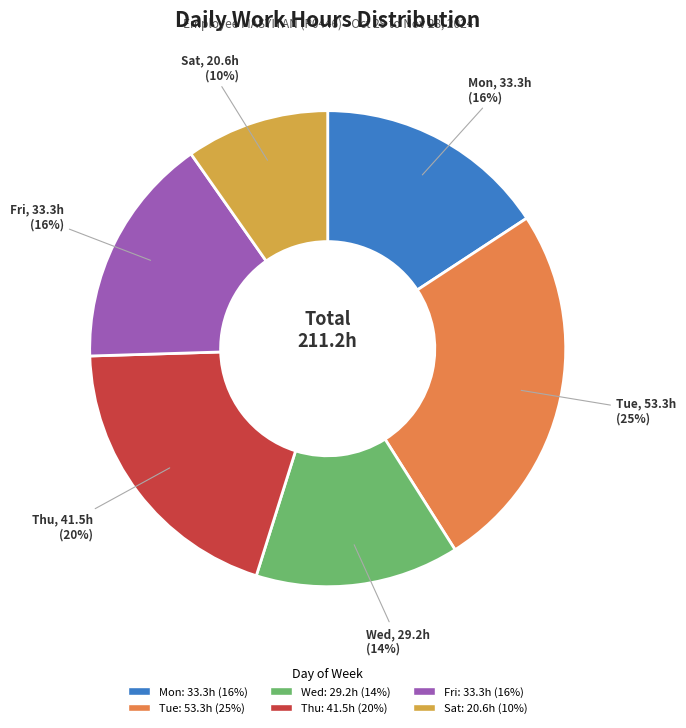

How many segments does this pie chart have?

6